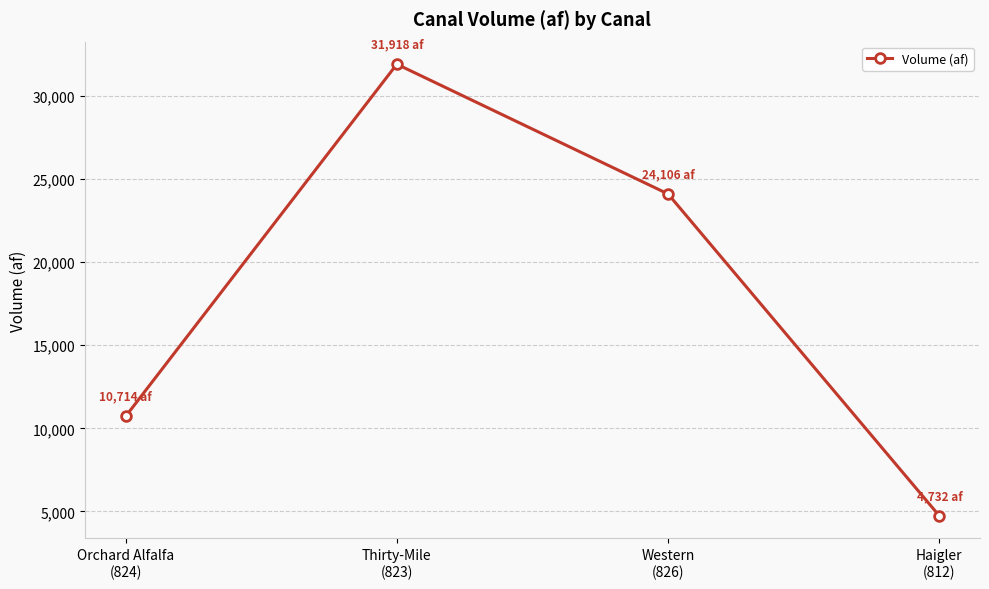

What is the sum of the values at Haigler
(812) and Western
(826)?

28838.9